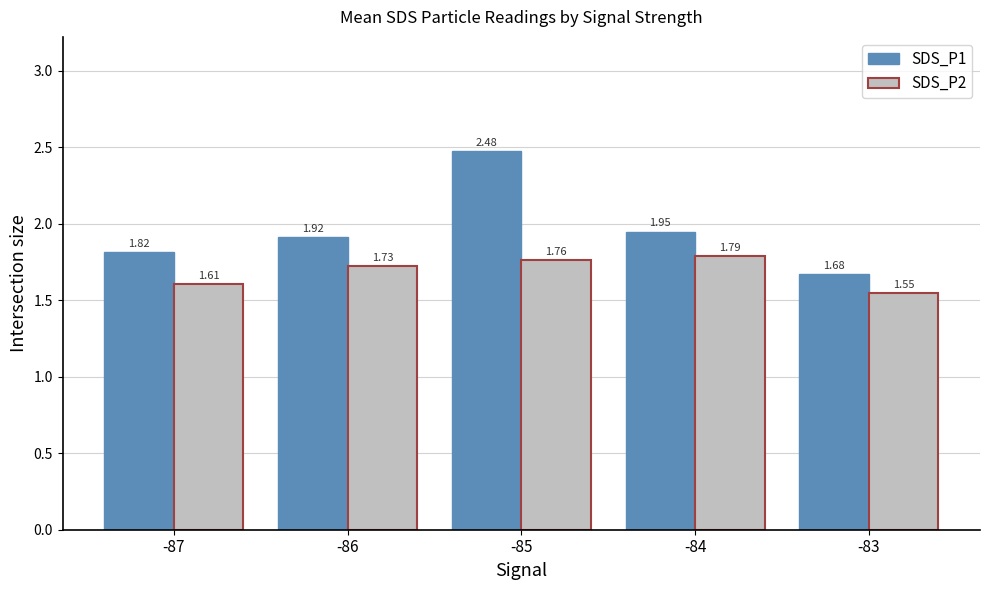

What is the sum of the SDS_P1 values at -83 and -84?

3.6